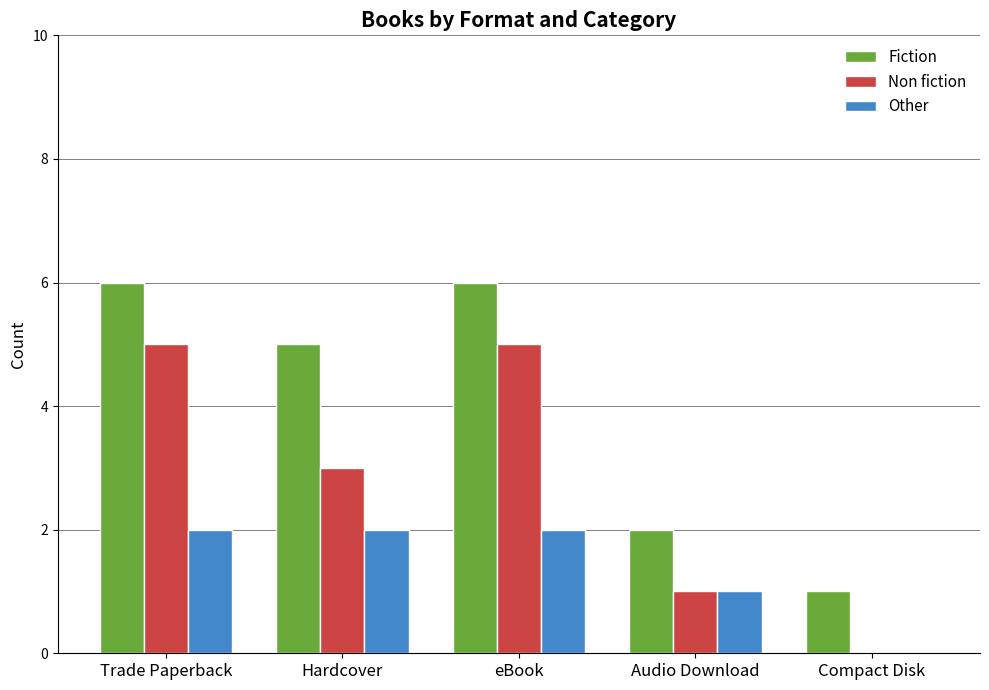

What is the approximate value of Non fiction at Trade Paperback?

5